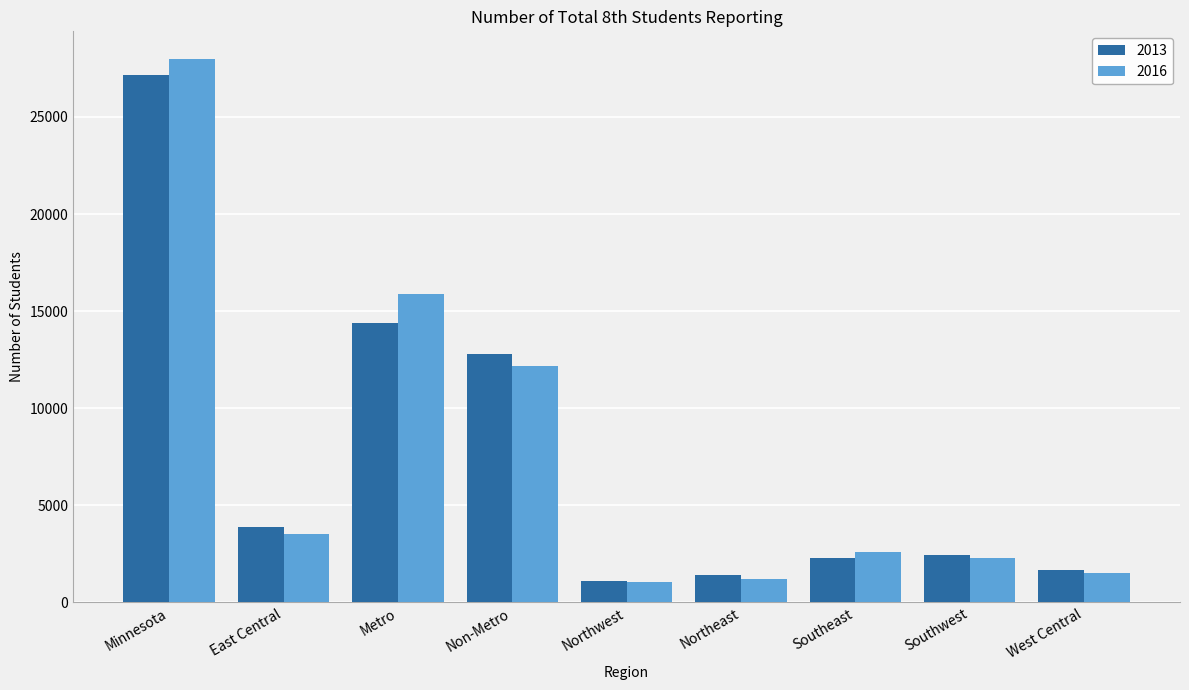

What is the total value across all series at Southwest?

4726